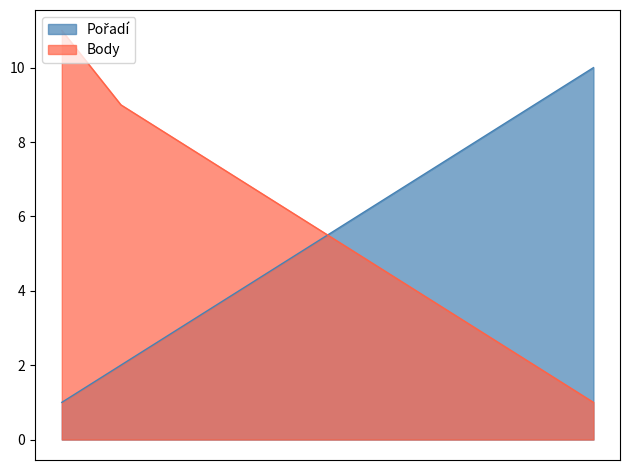

What is the average value of the Pořadí series?

6